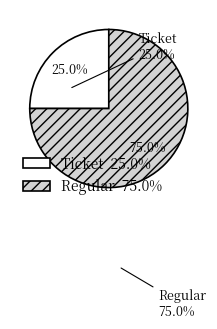

What is the majority slice?

Regular